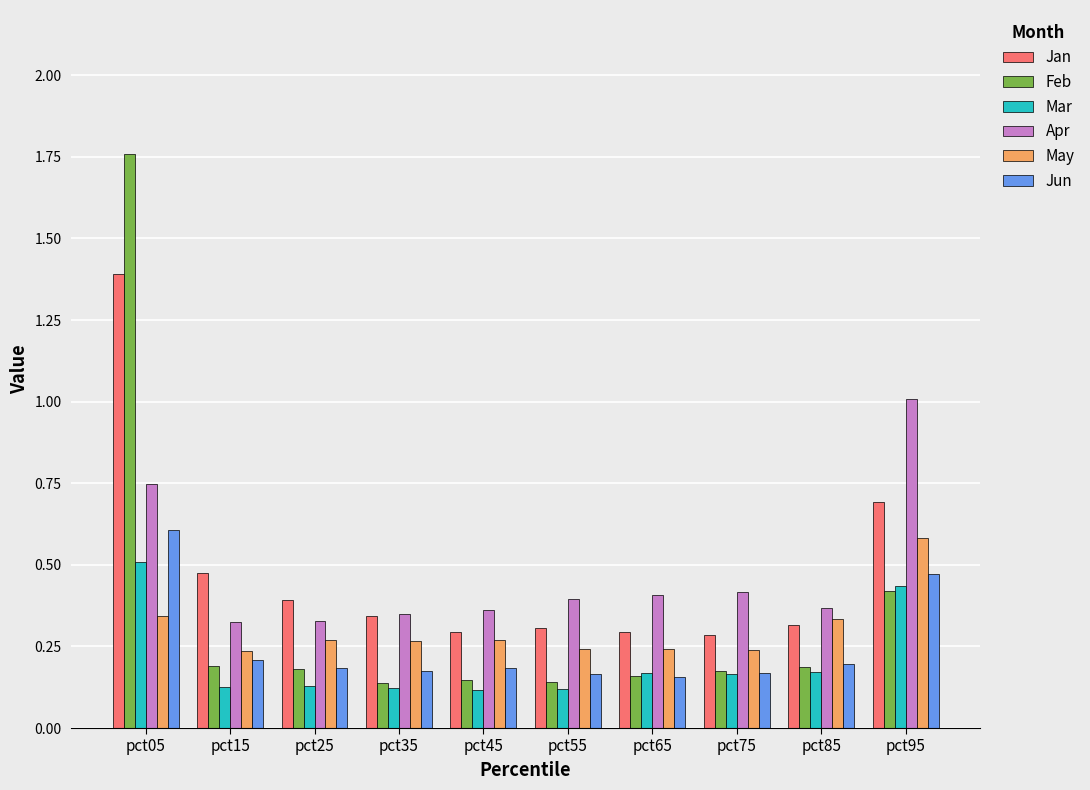

Is the value of Feb at pct05 greater than the value of Mar at pct25?

Yes